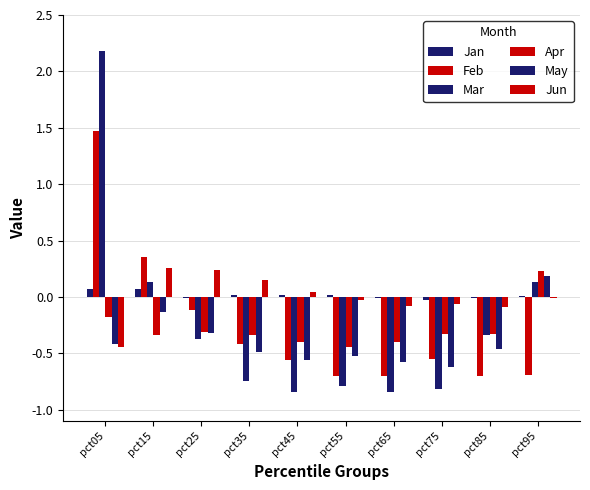

What is the average value of the Mar series?

-0.2